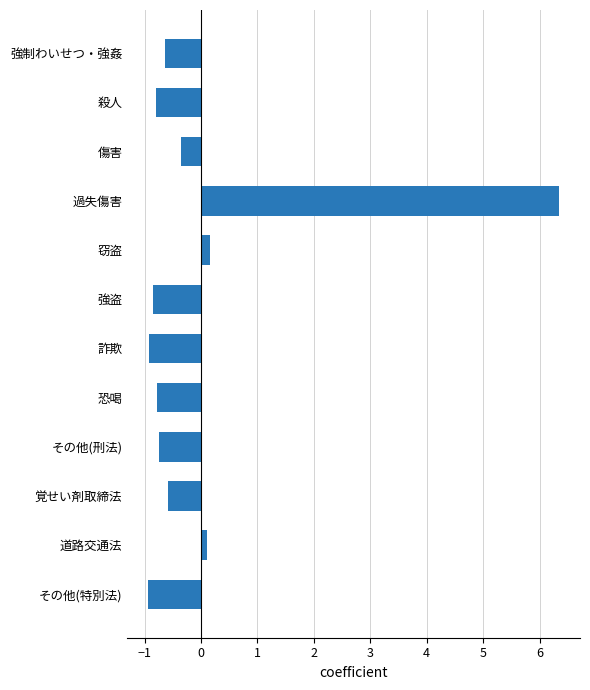

What is the maximum value shown in the chart?

6.4